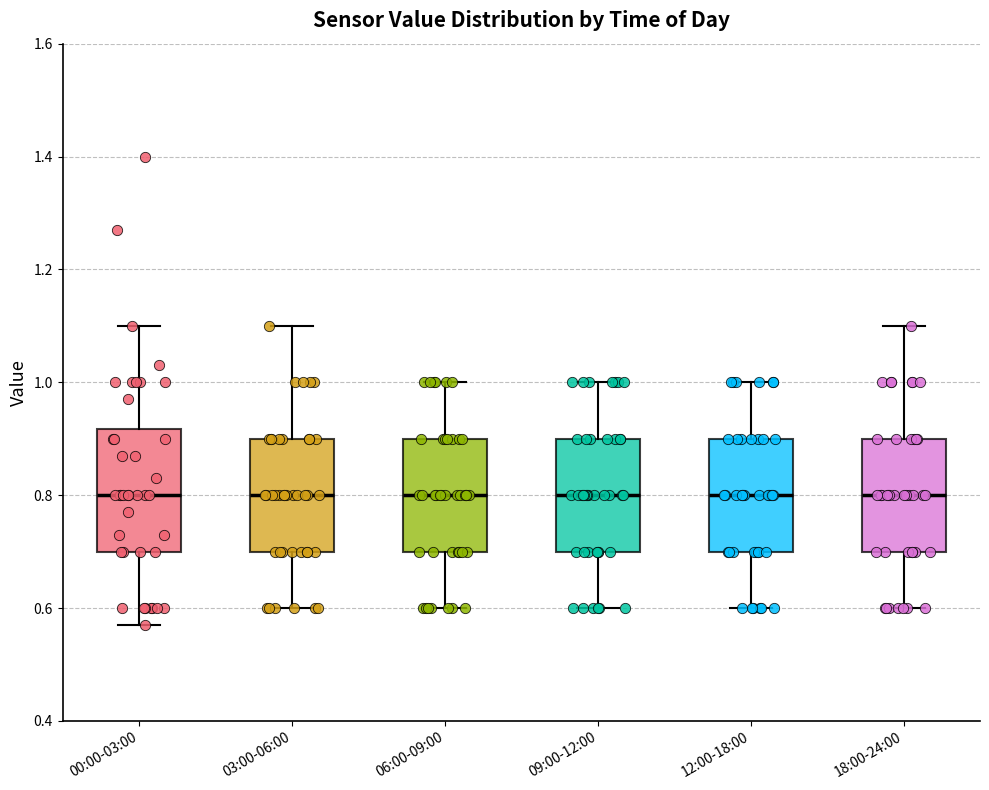

Where is the upper edge of the box for 12:00-18:00 on the y-axis? The values are not printed on the chart, so give them approximately, as read against the axis.

0.90